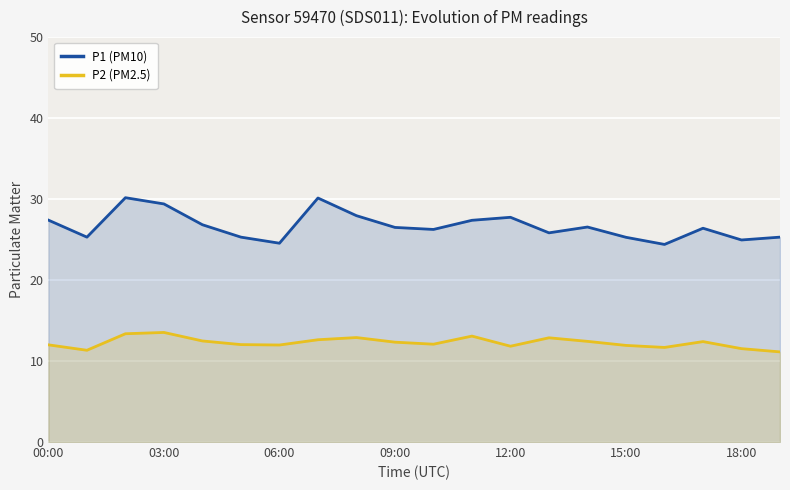

List the series in order of their overall mean, lowest first.

P2 (PM2.5), P1 (PM10)